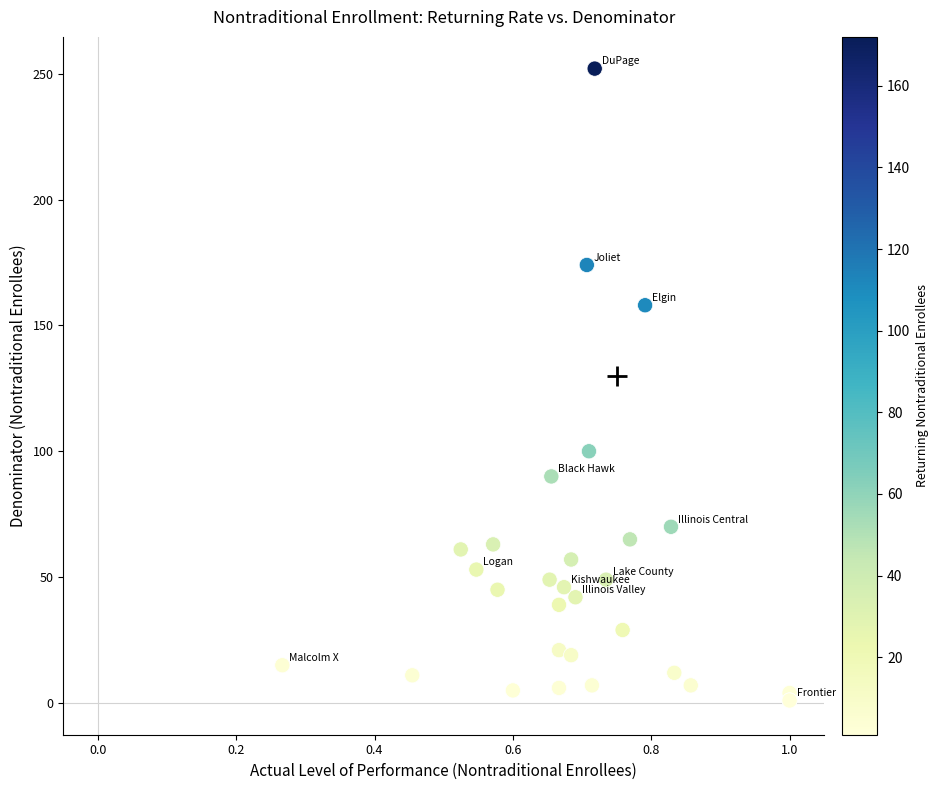

What Y value in the scatter plot is closest to 126?

100